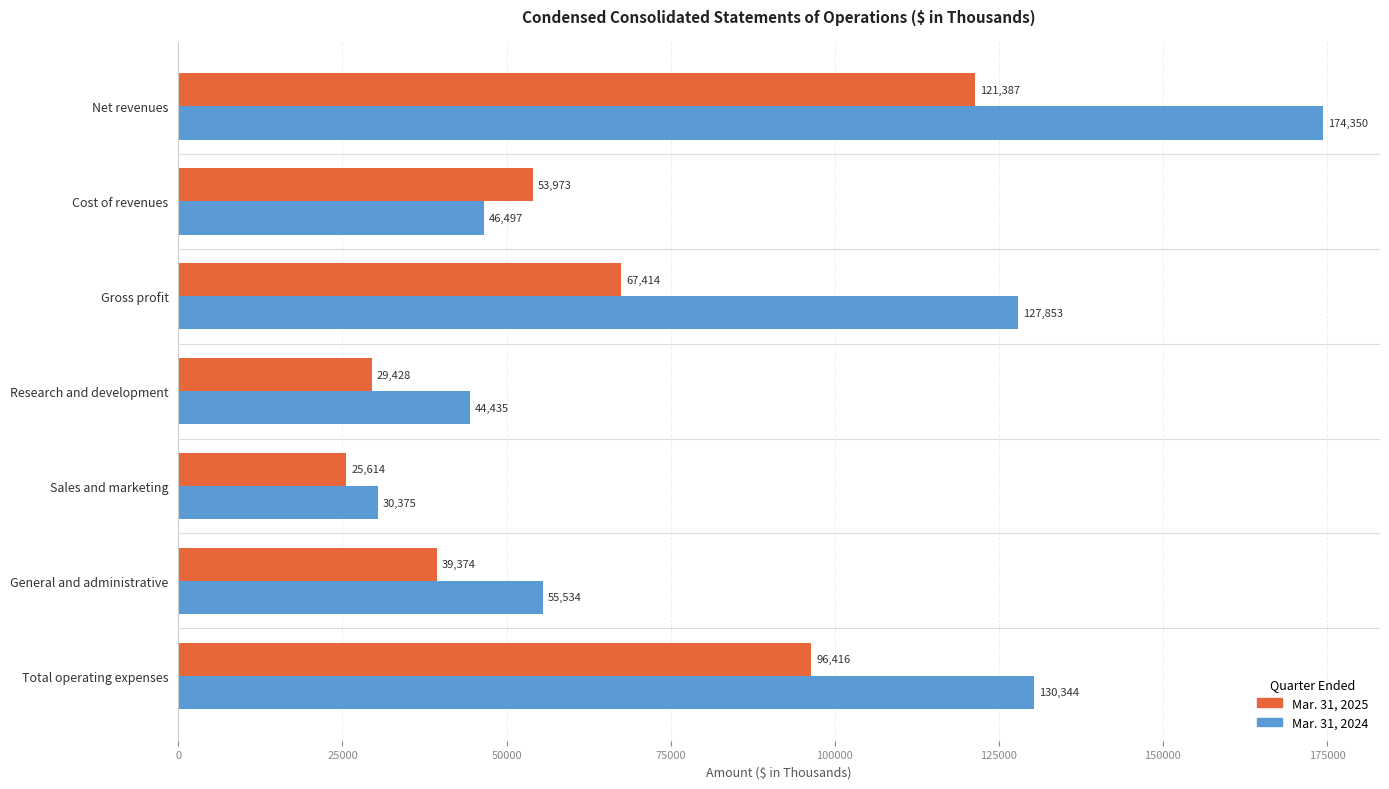

Which series has the widest spread of values?

Mar. 31, 2024